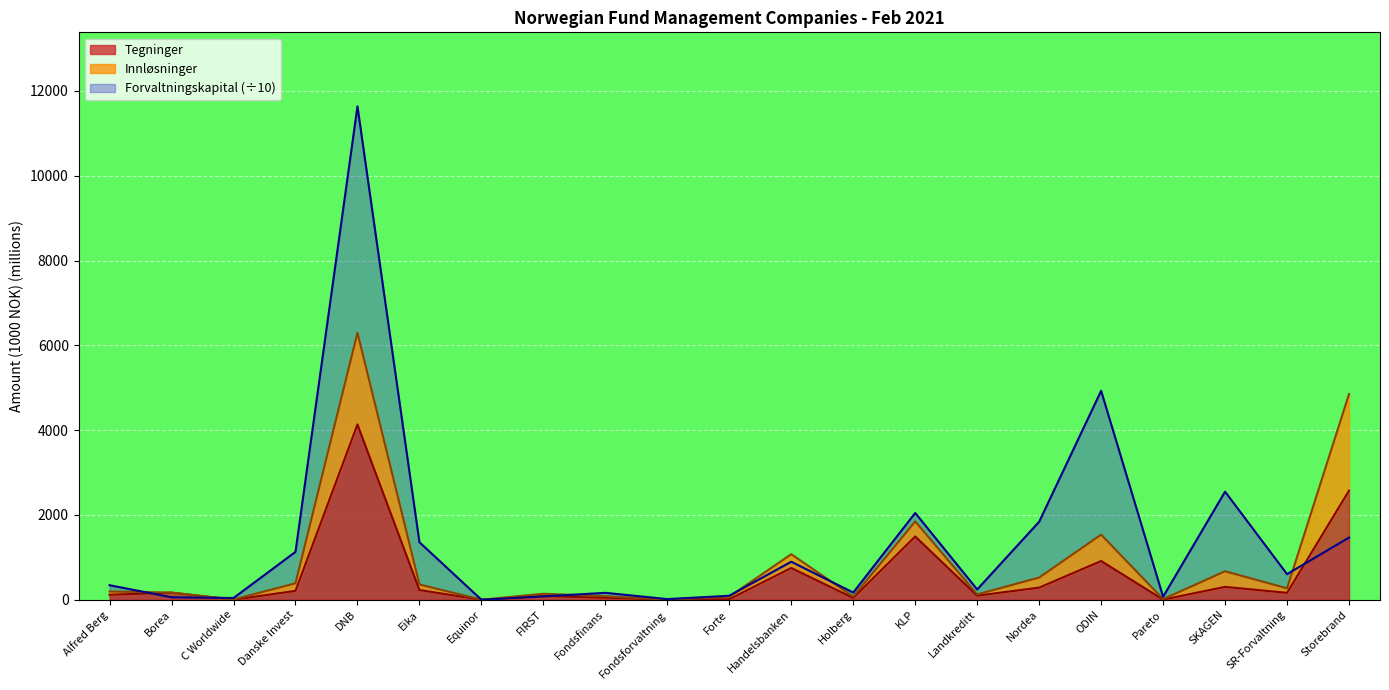

What is the label of the 16th point from the left?

Nordea